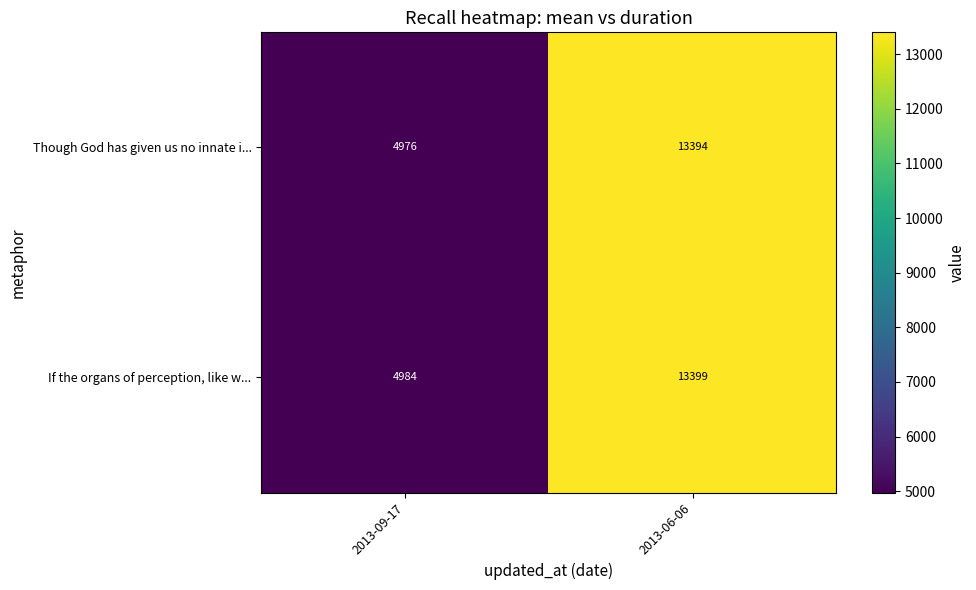

At which label does If the organs of perception, like w... reach its peak?

2013-06-06